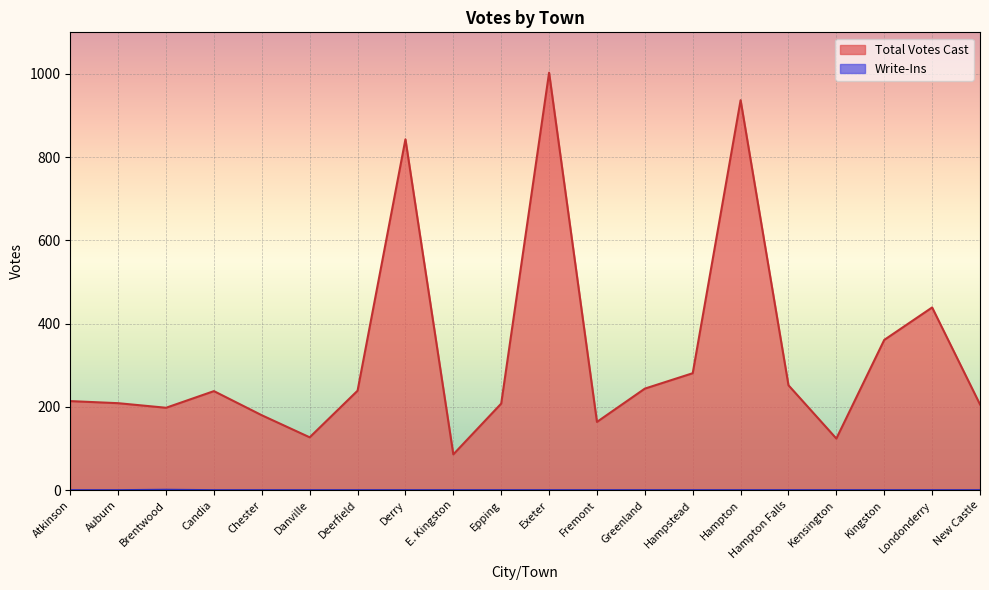

At which category does Write-Ins reach its first local peak?

Brentwood